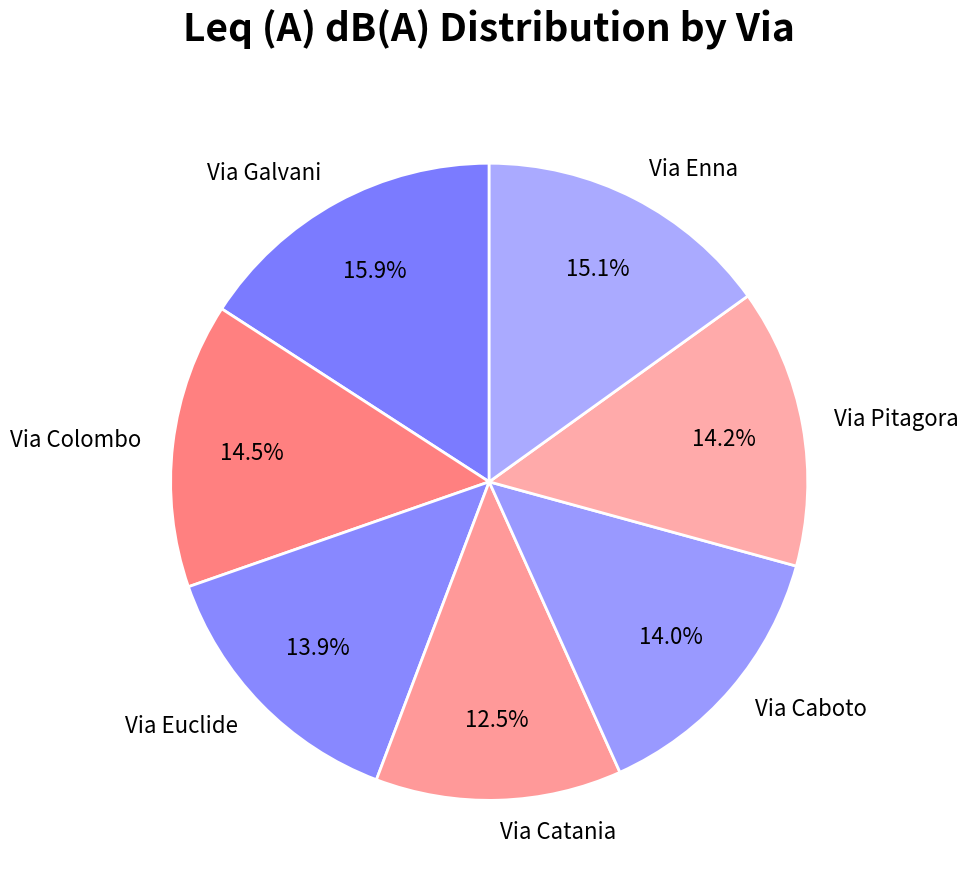

How many slices are in this pie chart?

7